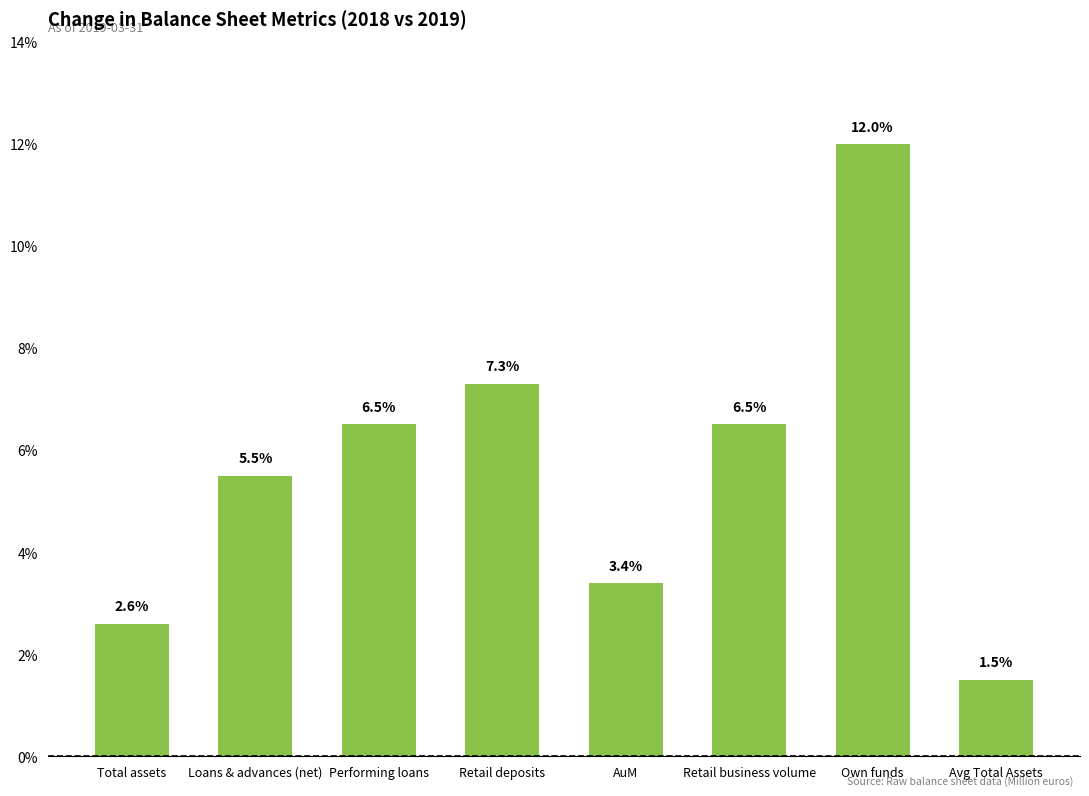

What position from the left is Retail deposits?

4